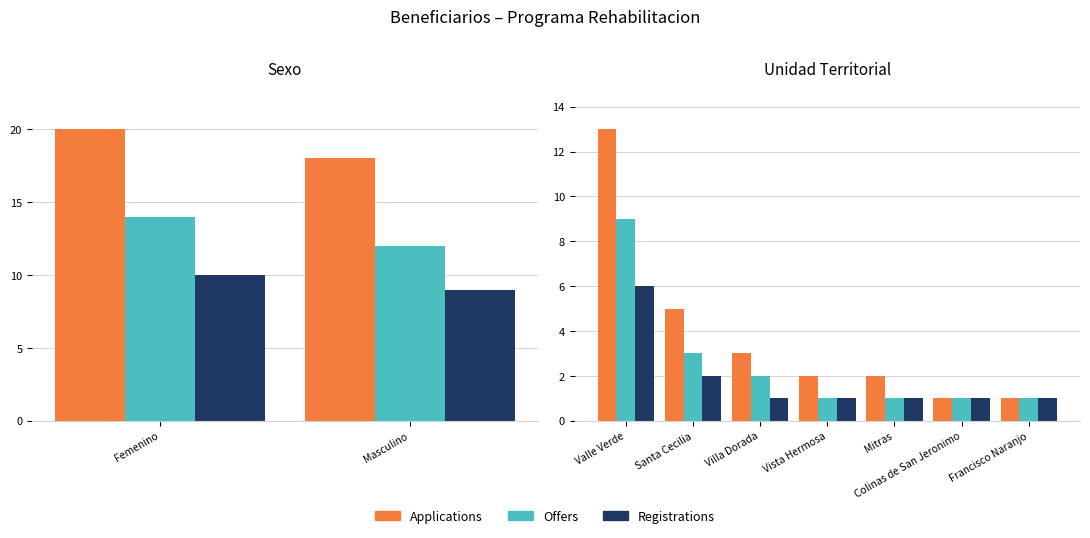

How many data points in Applications are less than 2?

2